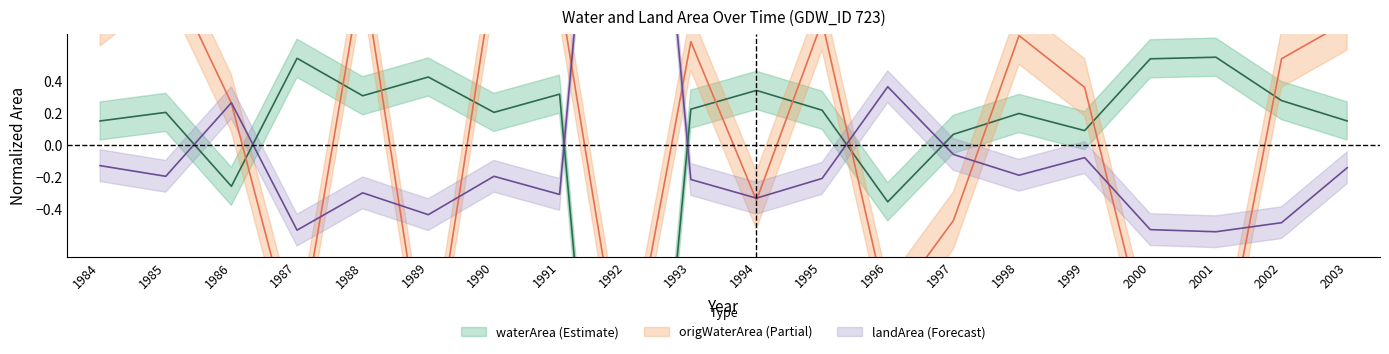

What is the value of the origWaterArea point at the 15th from the left?

0.7